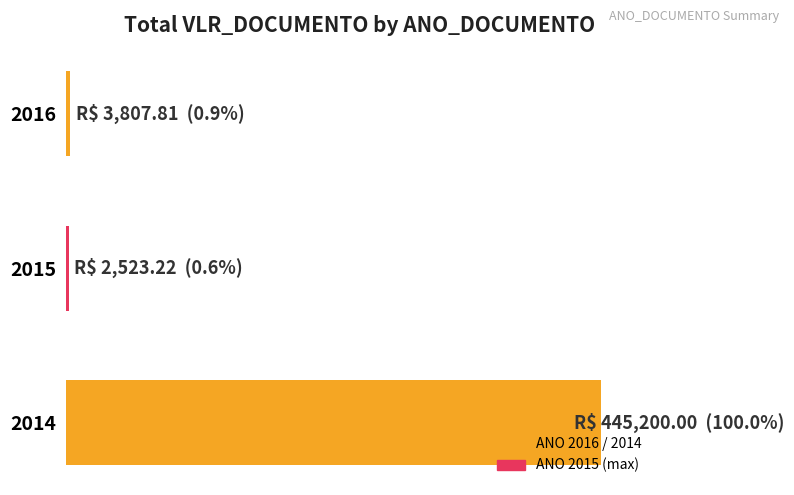

Are the bars horizontal?

Yes